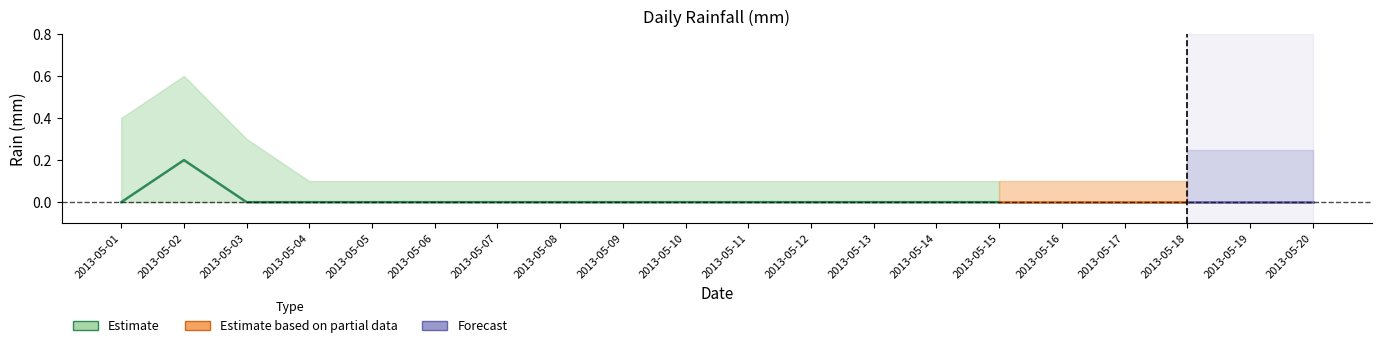

Rank the series by their maximum value, from lowest to highest.

rain_lower, rain, rain_upper